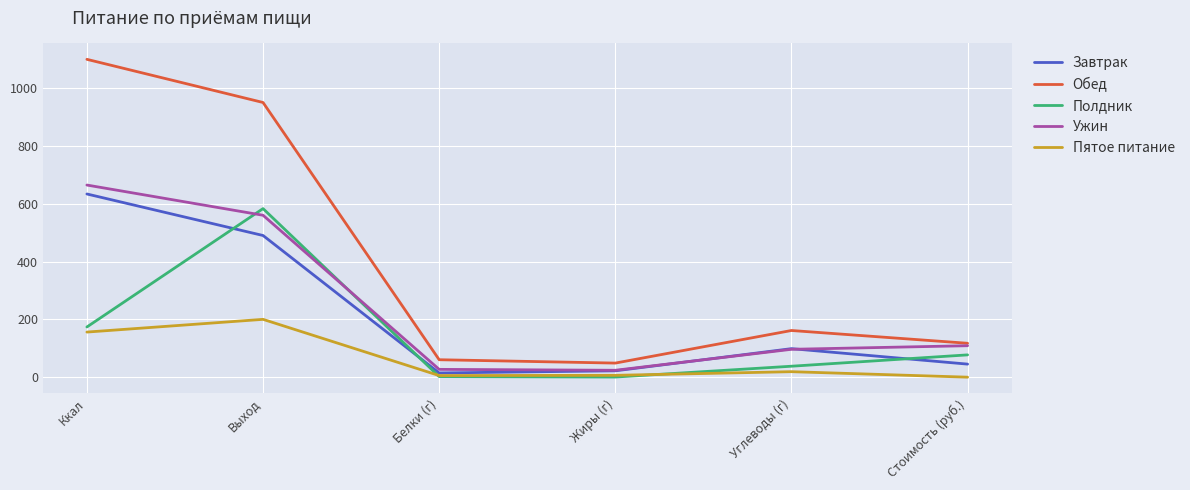

What is the maximum value for Полдник?

583.0